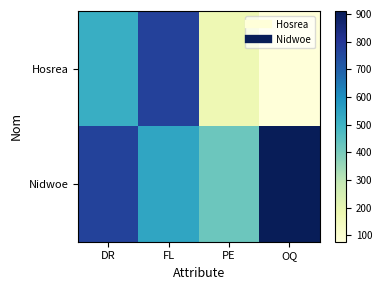

What is the total value across all series at PE?

593